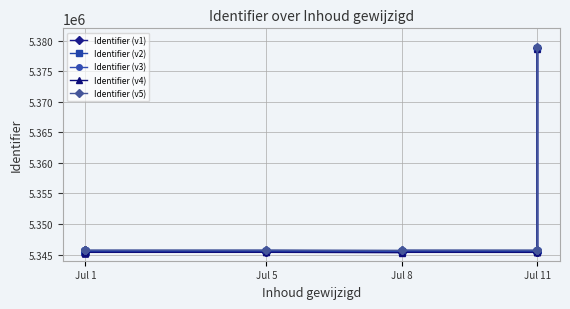

Rank the series by their average value, from highest to lowest.

Identifier (v5), Identifier (v3), Identifier (v2), Identifier (v1), Identifier (v4)